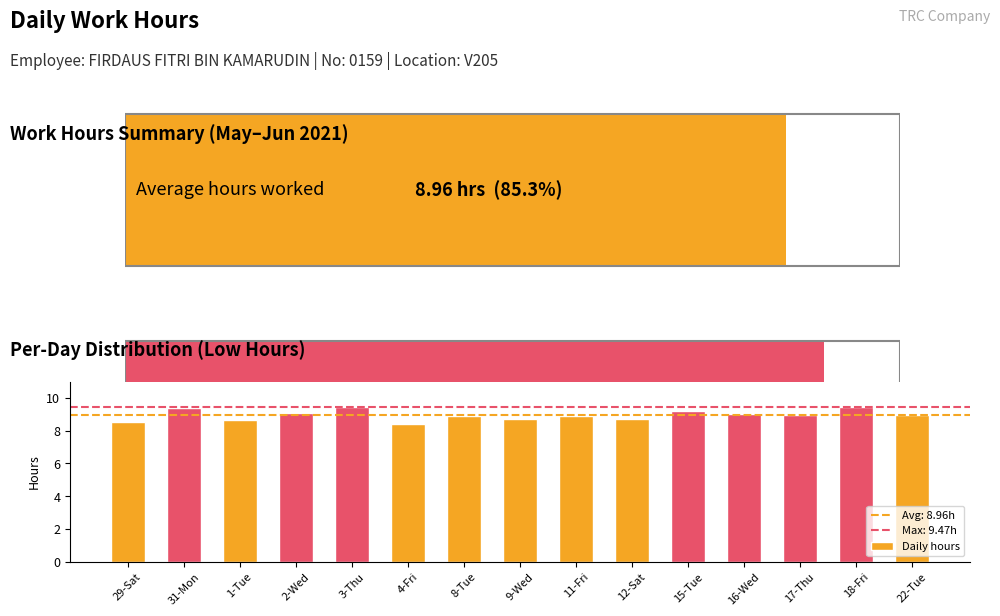

What is the sum of the values at 15-Tue and 8-Tue?

18.1